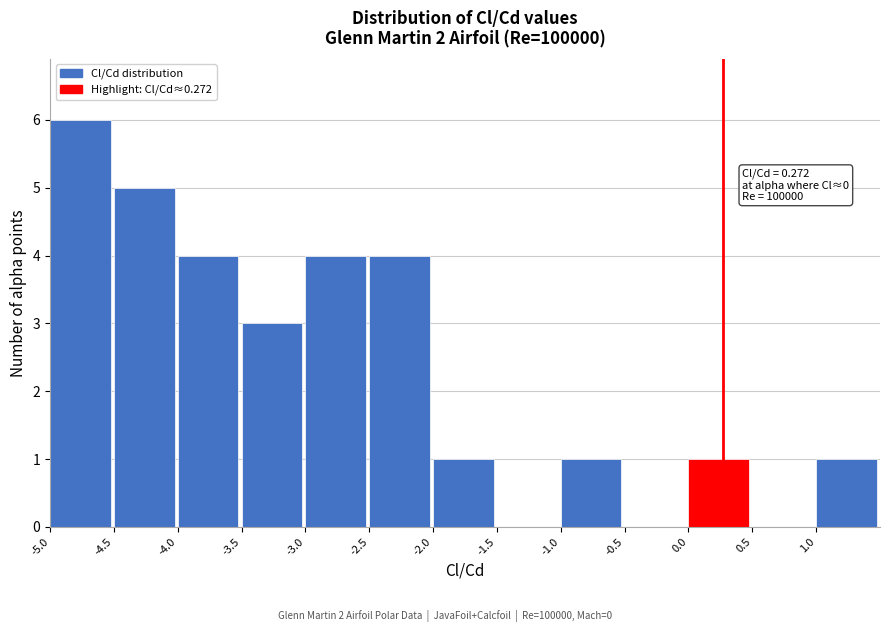

Over which range of the x-axis is the bar tallest?

-5.0 to -4.5